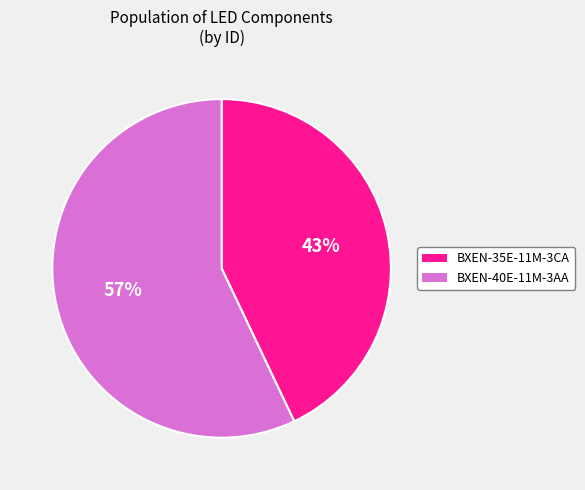

To the nearest percent, what is the average slice percentage?

50%